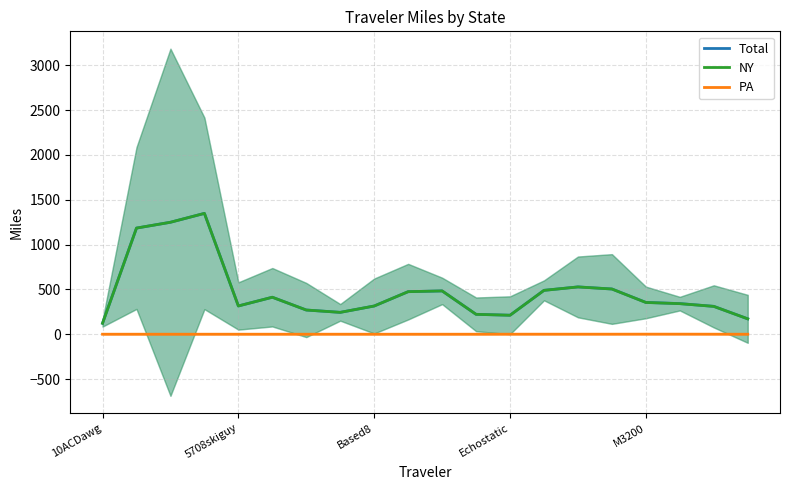

Is it true that NY equals 59.0 at 6?

False